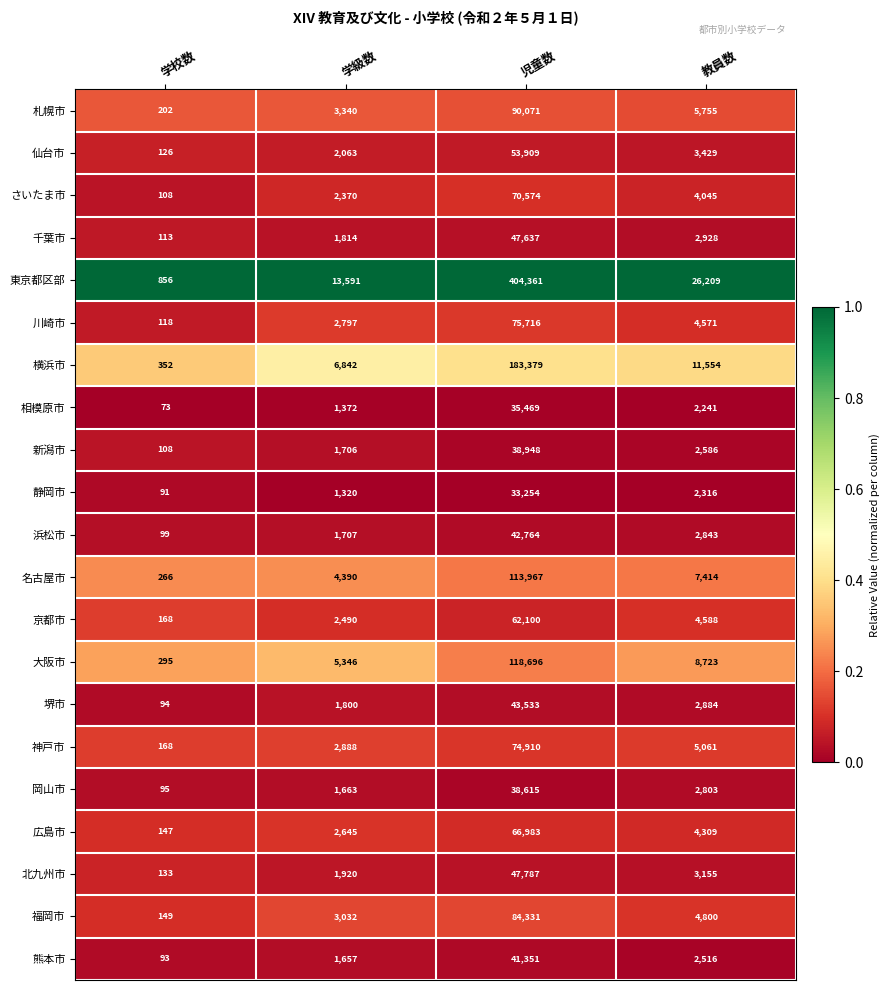

The 京都市 series shows 34 at 学校数. True or false?

False